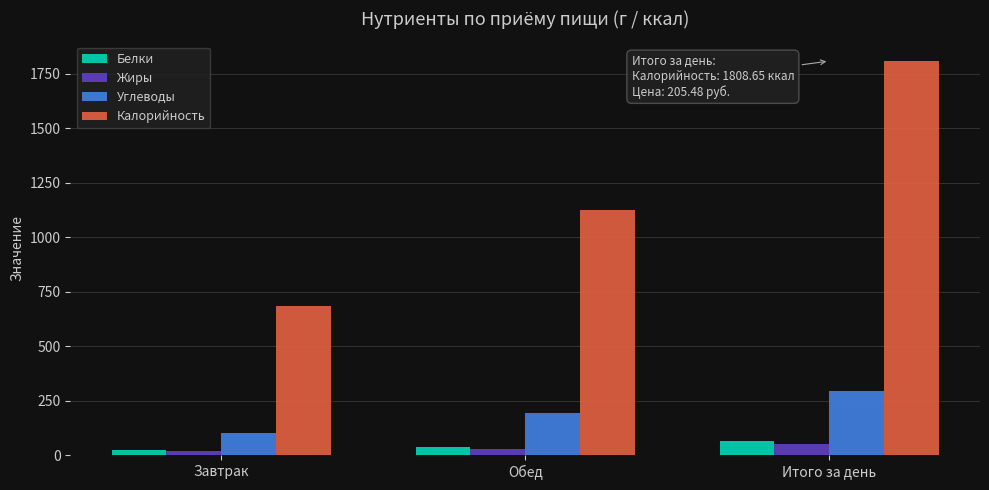

How many data points in Белки are above 39?

2